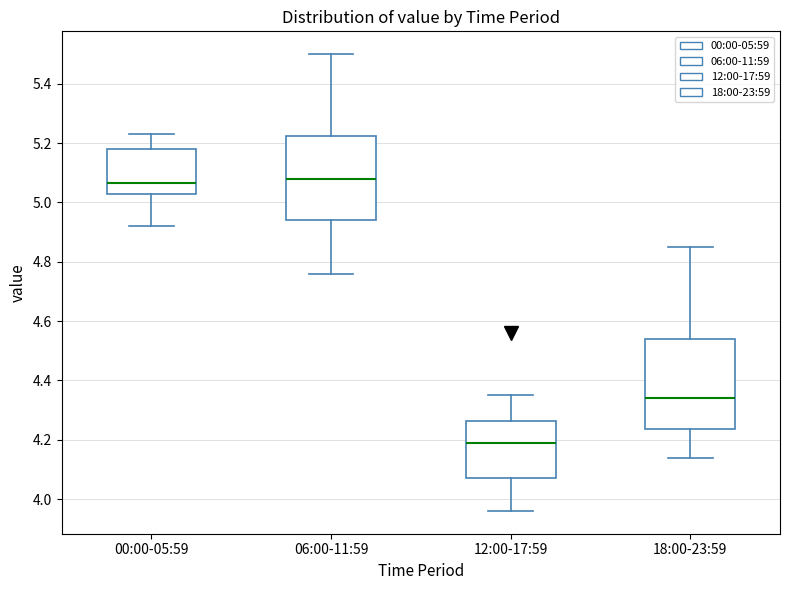

Reading left to right, read every box against the y-axis: the position of its median line, the range the box covers, and the ends of its whiskers. The values are not printed on the chart, so give them approximately, as read against the axis.

00:00-05:59: median 5.06, box 5.04 to 5.18, whiskers 4.92 to 5.24
06:00-11:59: median 5.08, box 4.94 to 5.22, whiskers 4.76 to 5.50
12:00-17:59: median 4.20, box 4.08 to 4.26, whiskers 3.96 to 4.36
18:00-23:59: median 4.34, box 4.24 to 4.54, whiskers 4.14 to 4.86